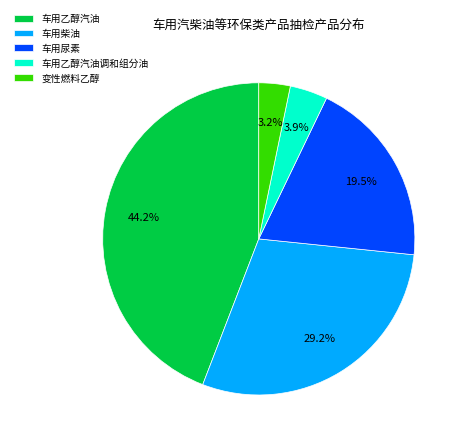

Rank the categories by value from highest to lowest.

车用乙醇汽油, 车用柴油, 车用尿素, 车用乙醇汽油调和组分油, 变性燃料乙醇